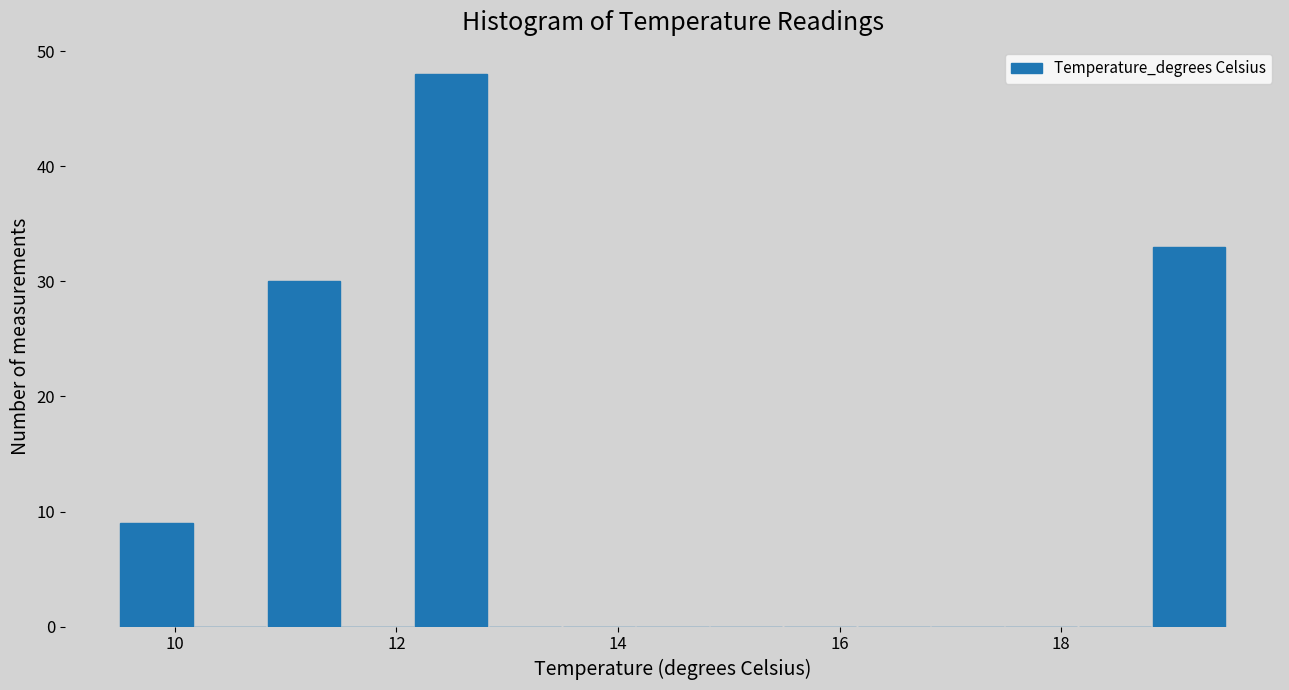

Around what value on the x-axis is the tallest bar? Give the approximate position of its centre, as read against the axis.

12.4